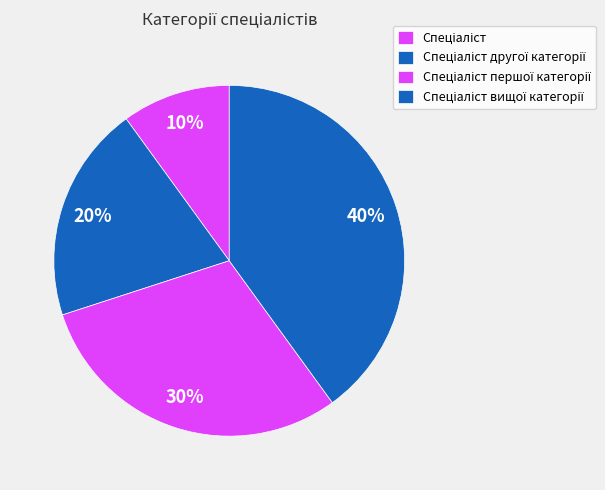

Count the number of slices in the pie.

4